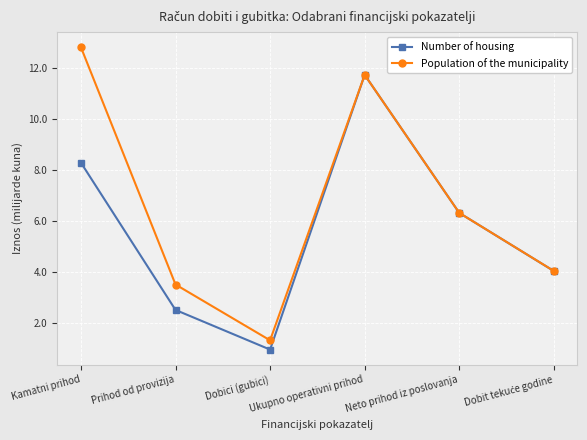

The Population of the municipality series shows 0.3 at Dobici (gubici). True or false?

False